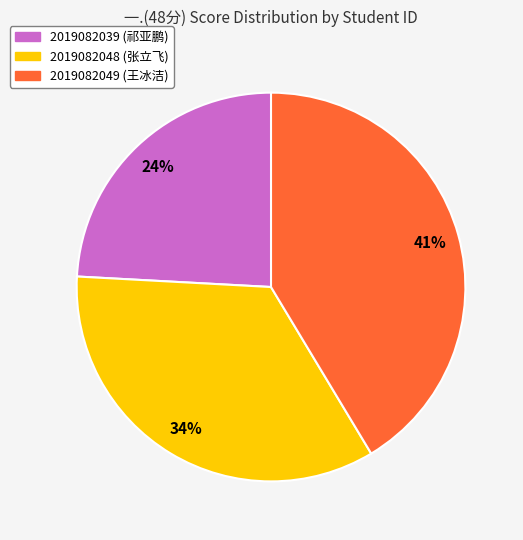

True or false: 2019082039 accounts for 24% of the total.

True